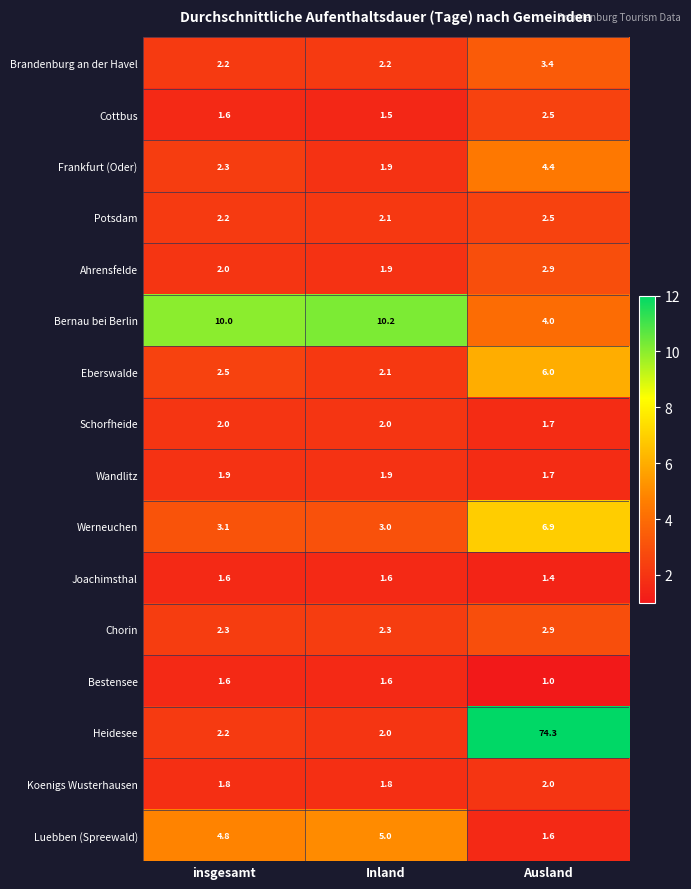

Which series has the widest spread of values?

Heidesee